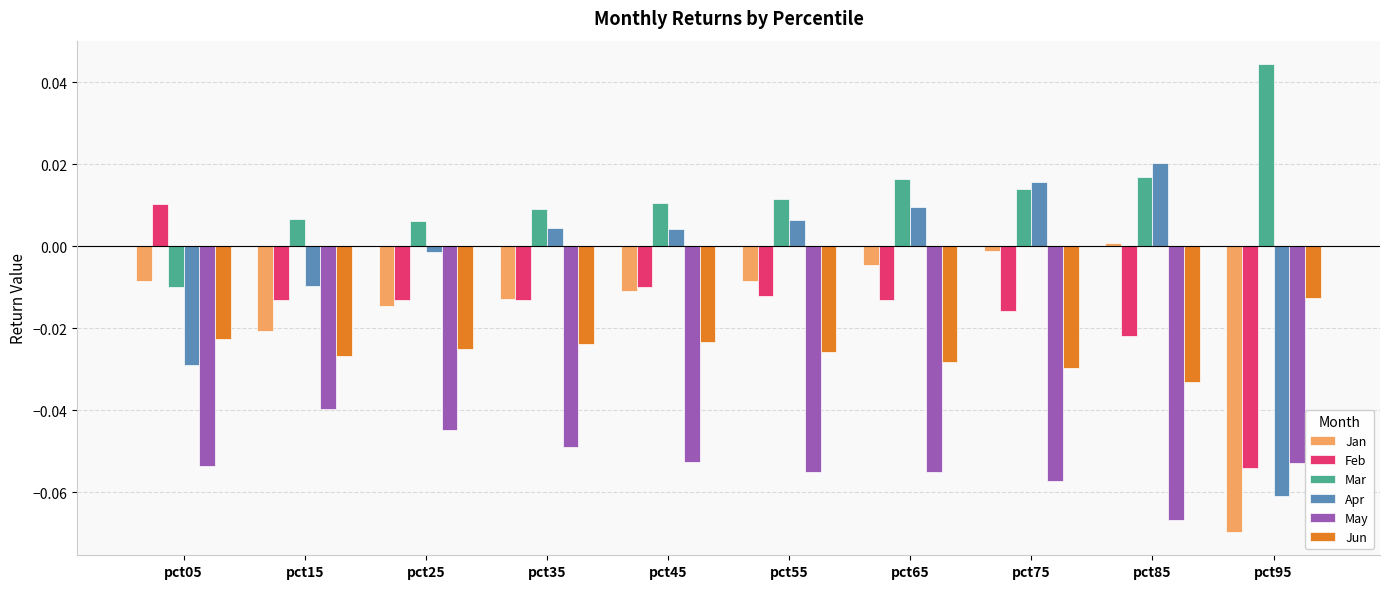

Rank the series by their maximum value, from highest to lowest.

Mar, Apr, Feb, Jan, Jun, May